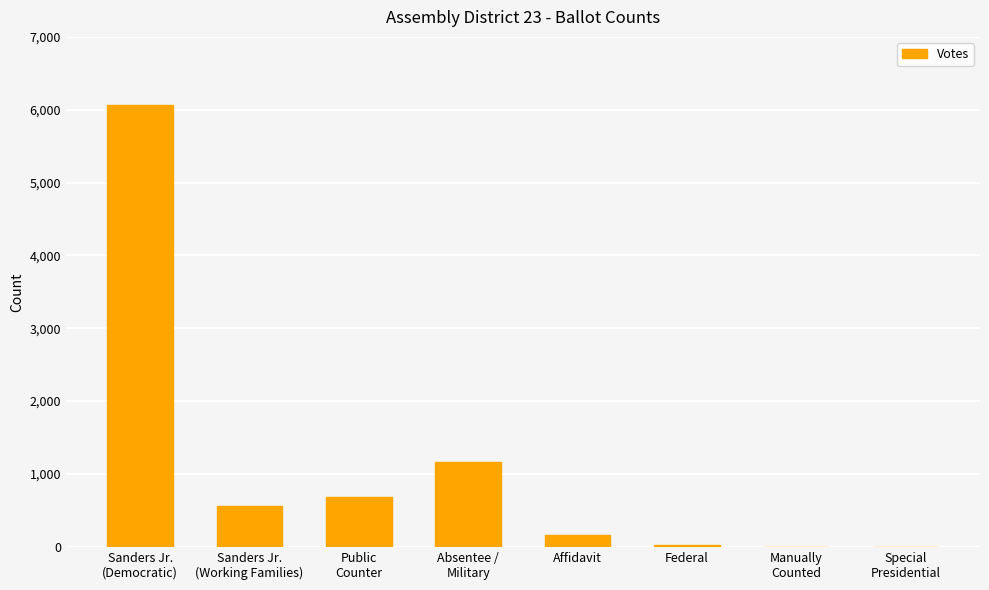

What is the greatest value displayed?

6063